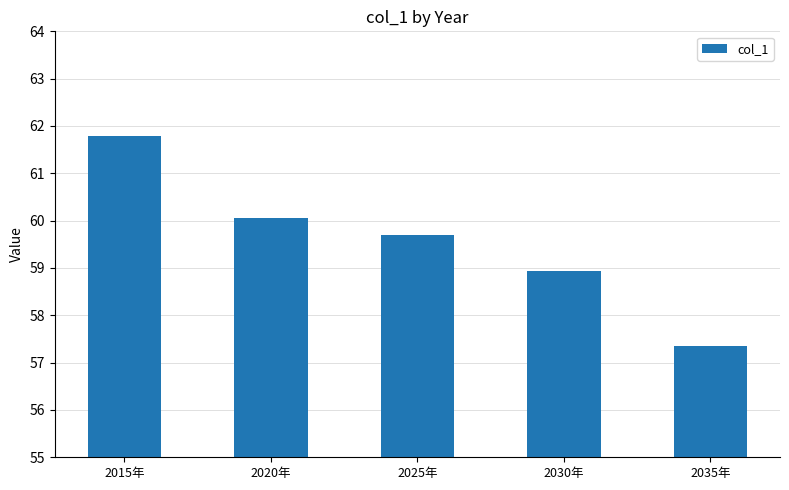

Is it true that the value at 2035年 is 57.4?

True